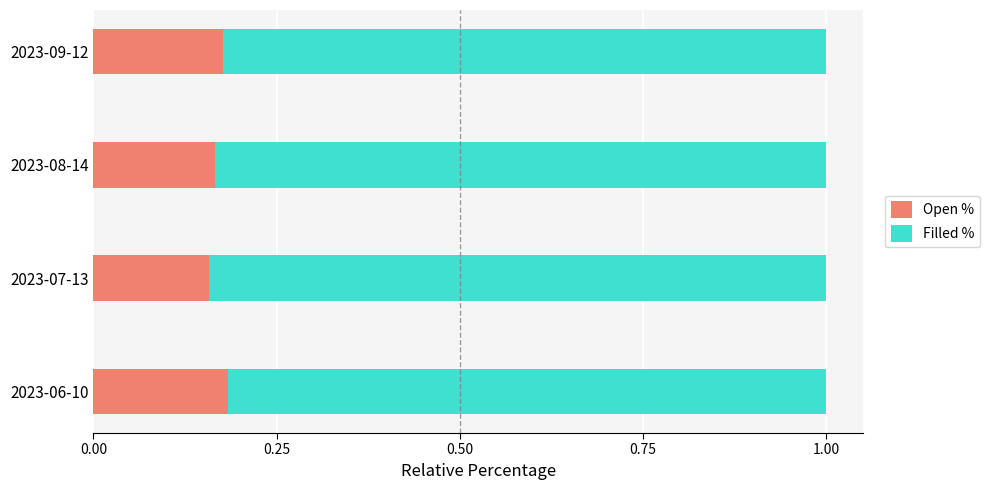

What is the total value across all series at 2023-09-12?

1.0